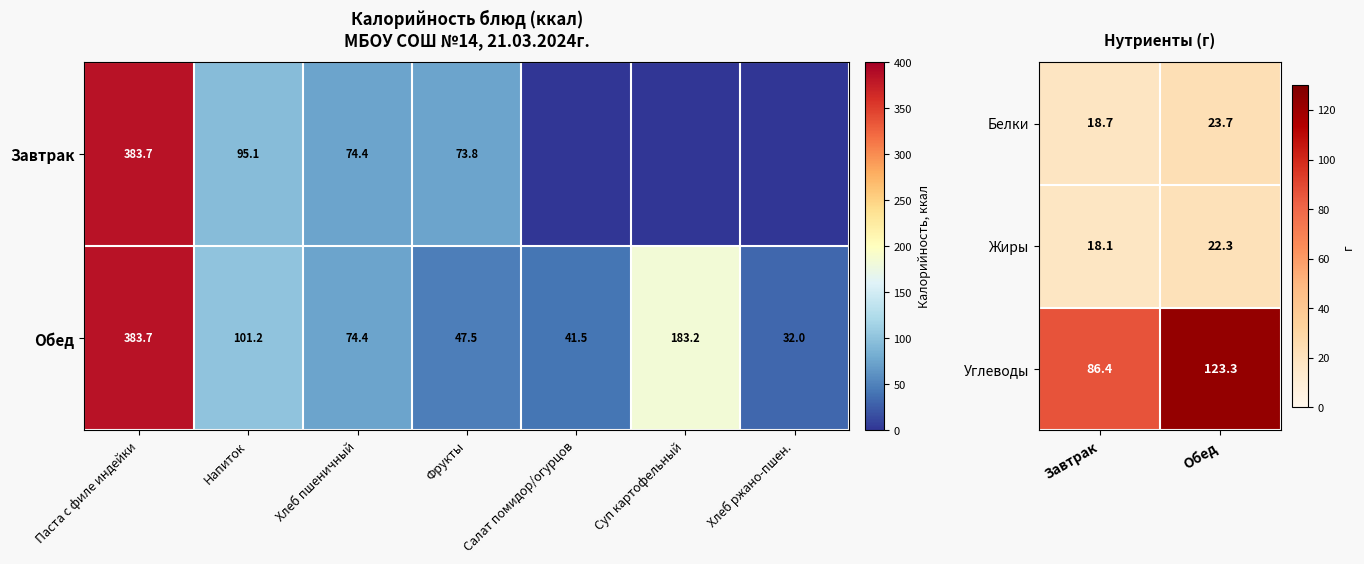

The Белки series shows 12.3 at Завтрак. True or false?

False